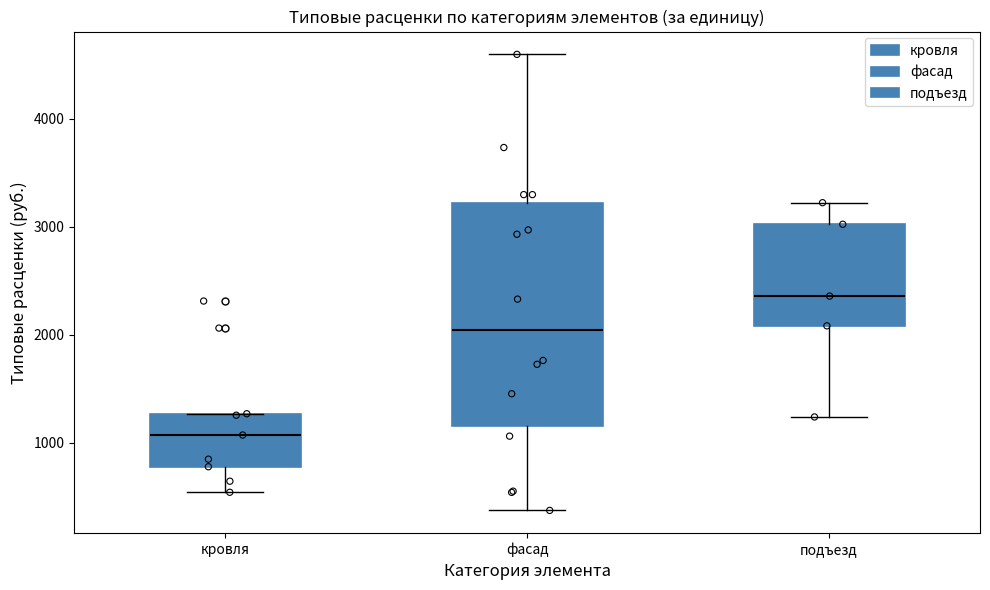

Reading left to right, read every box against the y-axis: the position of its median line, the range the box covers, and the ends of its whiskers. The values are not printed on the chart, so give them approximately, as read against the axis.

кровля: median 1100, box 800 to 1300, whiskers 500 to 1300
фасад: median 2000, box 1200 to 3200, whiskers 400 to 4600
подъезд: median 2400, box 2100 to 3000, whiskers 1200 to 3200